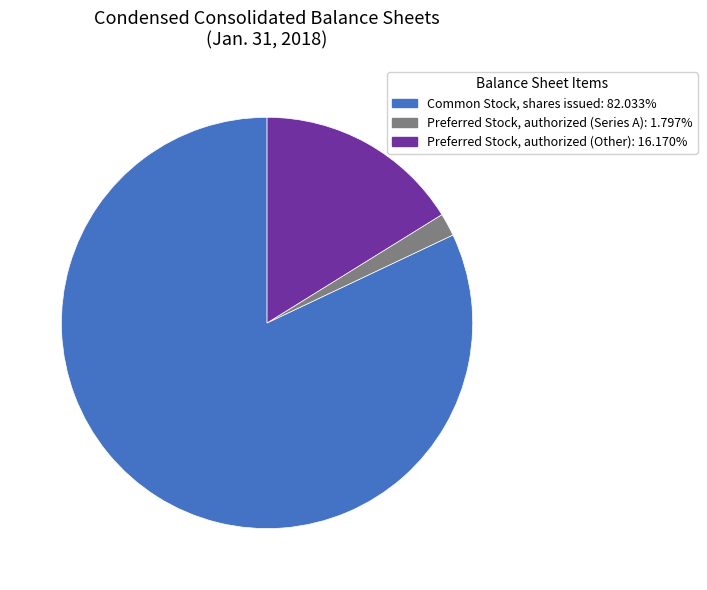

True or false: Common Stock, shares issued accounts for 76% of the total.

False